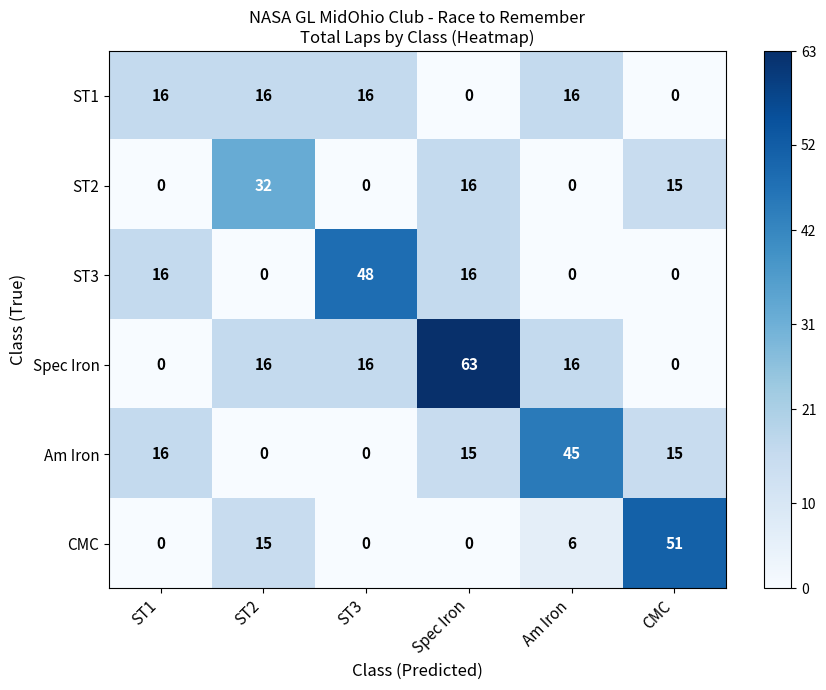

What is the total value across all series at Am Iron?

83